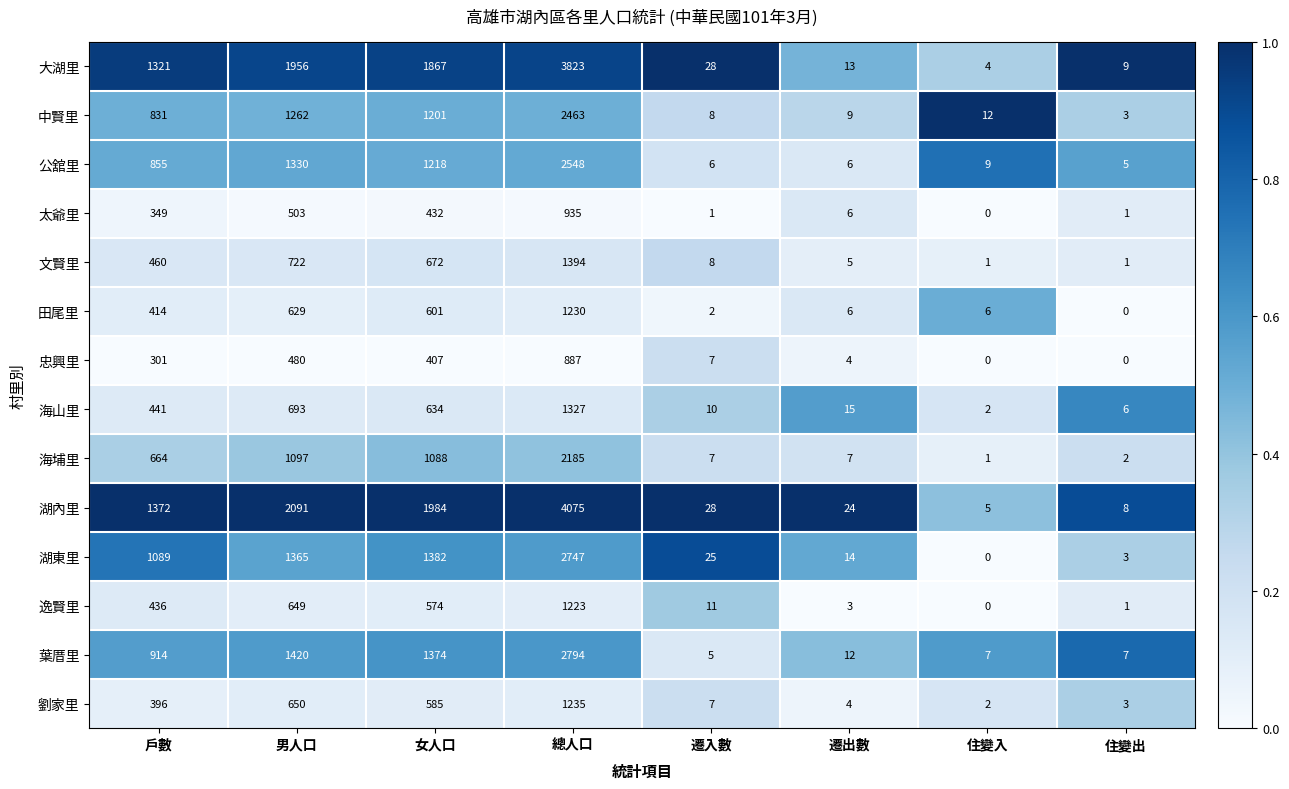

Is it true that 湖內里 equals 1803 at 戶數?

False